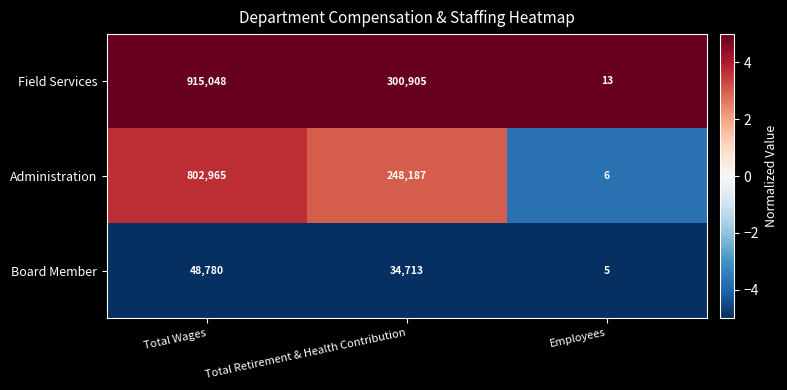

What is the maximum value shown in the chart?

915048